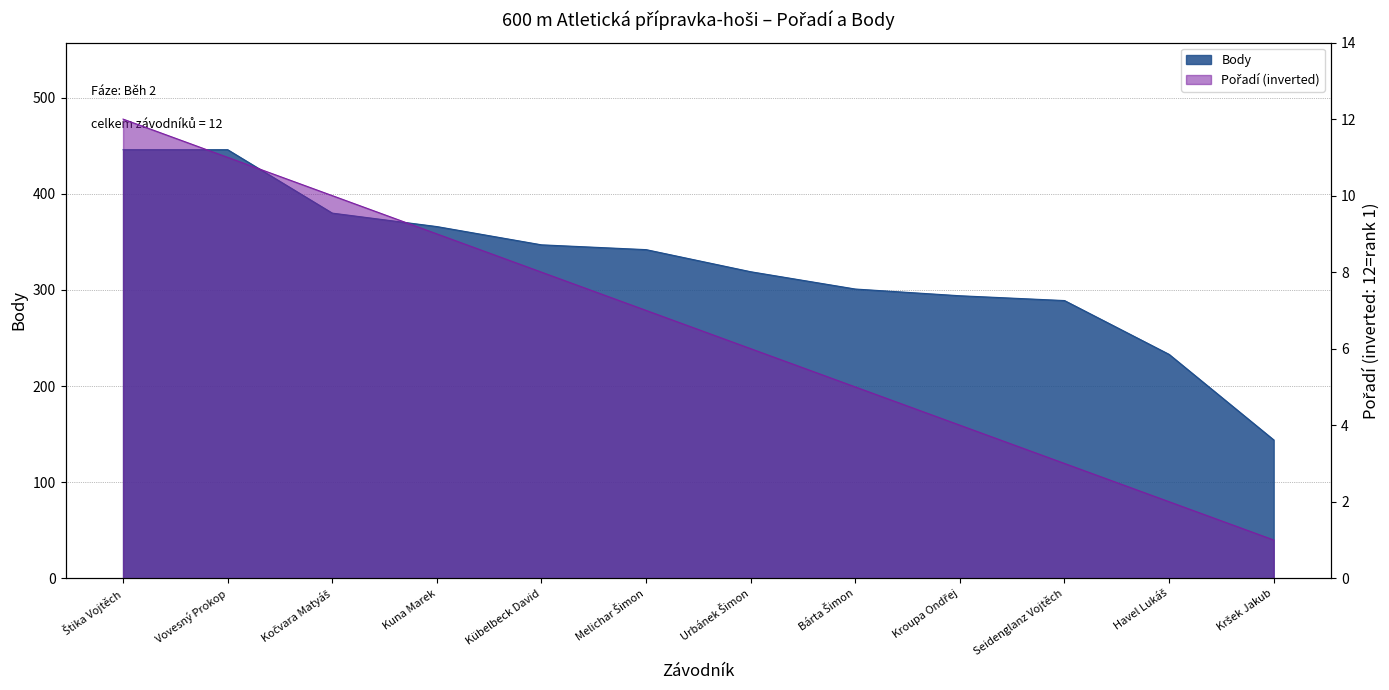

The Pořadí series shows 11 at Vovesný Prokop. True or false?

True